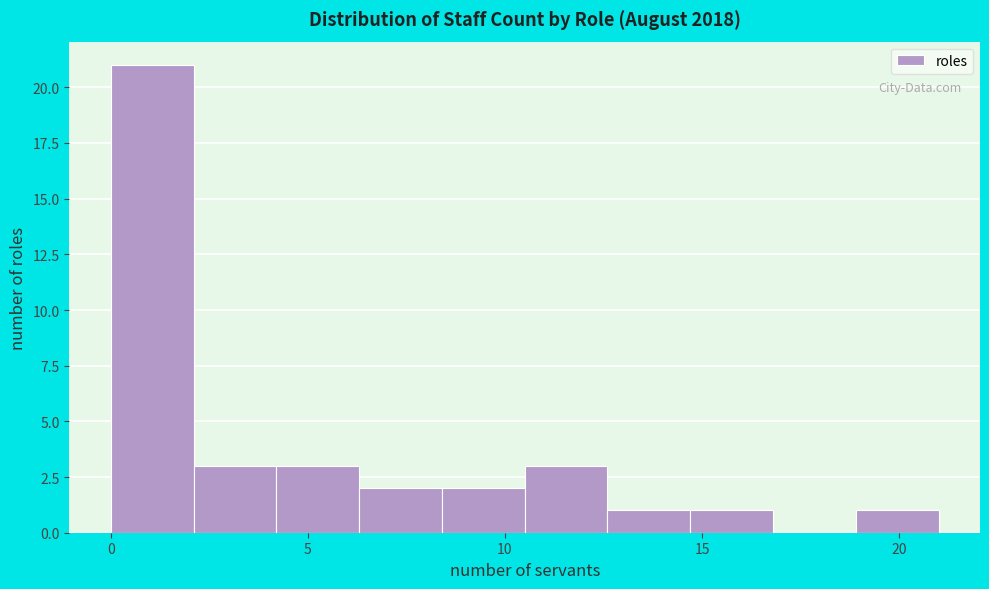

Reading left to right, transcribe this chart: for each bar, give the range it covers on the x-axis and its height. Neither the bar edges nor the heights are printed on the chart, so give them approximately, as read against the axes.

0.0 to 2.1: 21
2.1 to 4.2: 3
4.2 to 6.3: 3
6.3 to 8.4: 2
8.4 to 10.5: 2
10.5 to 12.6: 3
12.6 to 14.7: 1
14.7 to 16.8: 1
16.8 to 18.9: 0
18.9 to 21.0: 1